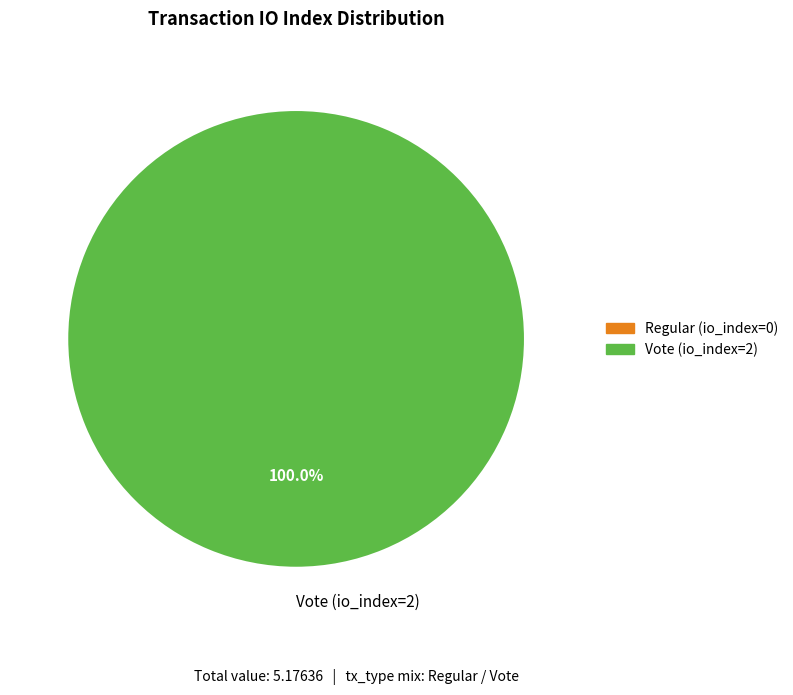

Rank the categories by value from highest to lowest.

Vote (io_index=2)